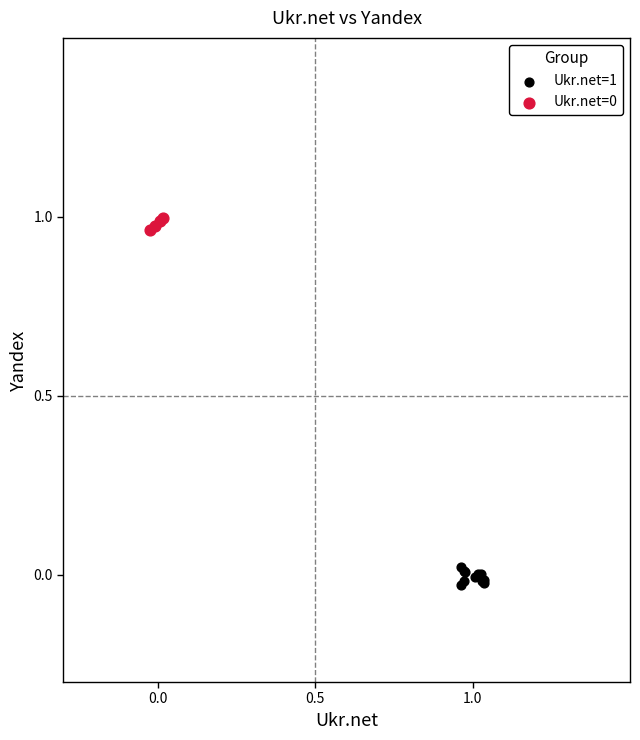

Which series has the widest spread of Y values?

Ukr.net=1